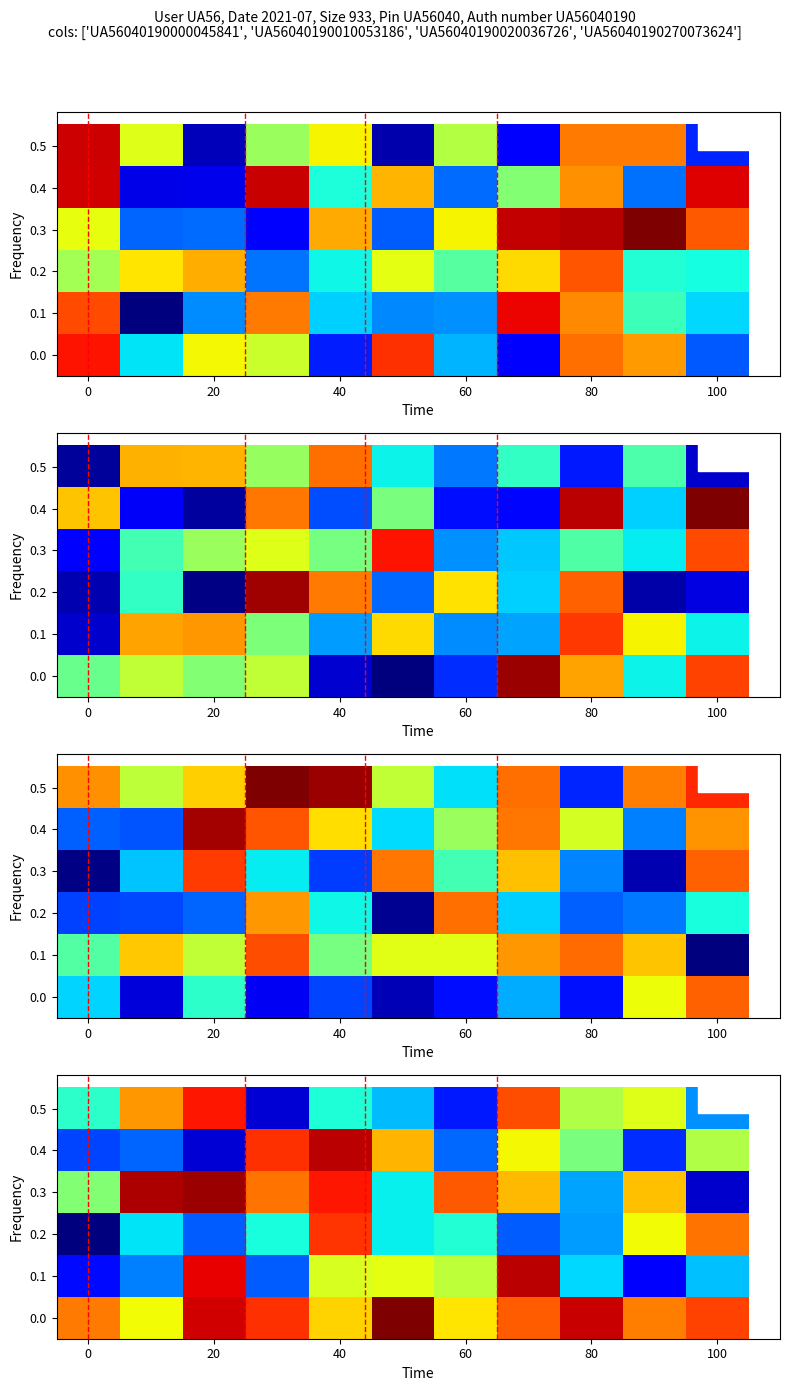

How many distinct data groups are displayed?

6